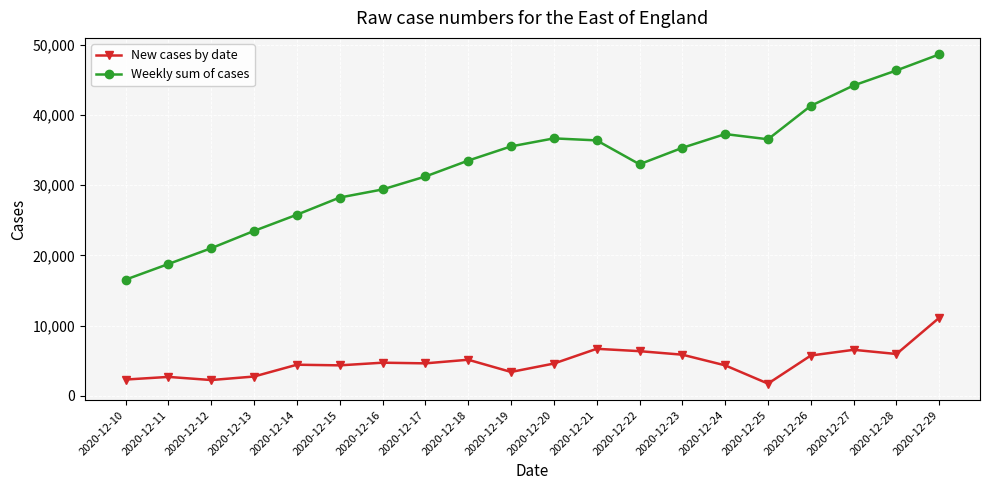

True or false: New cases by date and Weekly sum of cases intersect in this chart.

False